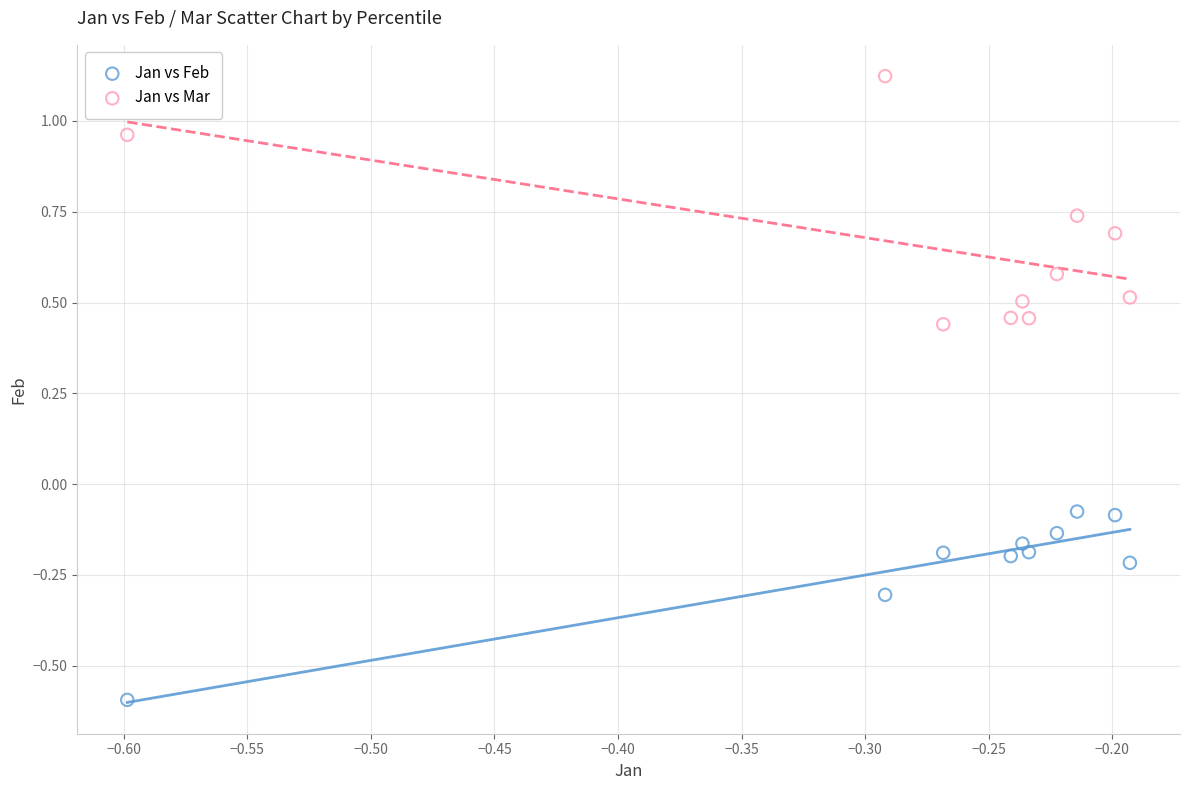

Across all data points, what is the range of Y values (max minus min)?

1.7